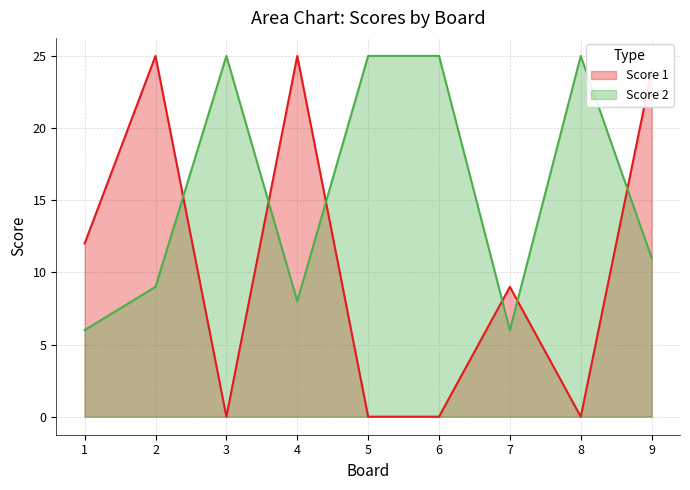

Where is Score 2 nearest to the value 15?

9